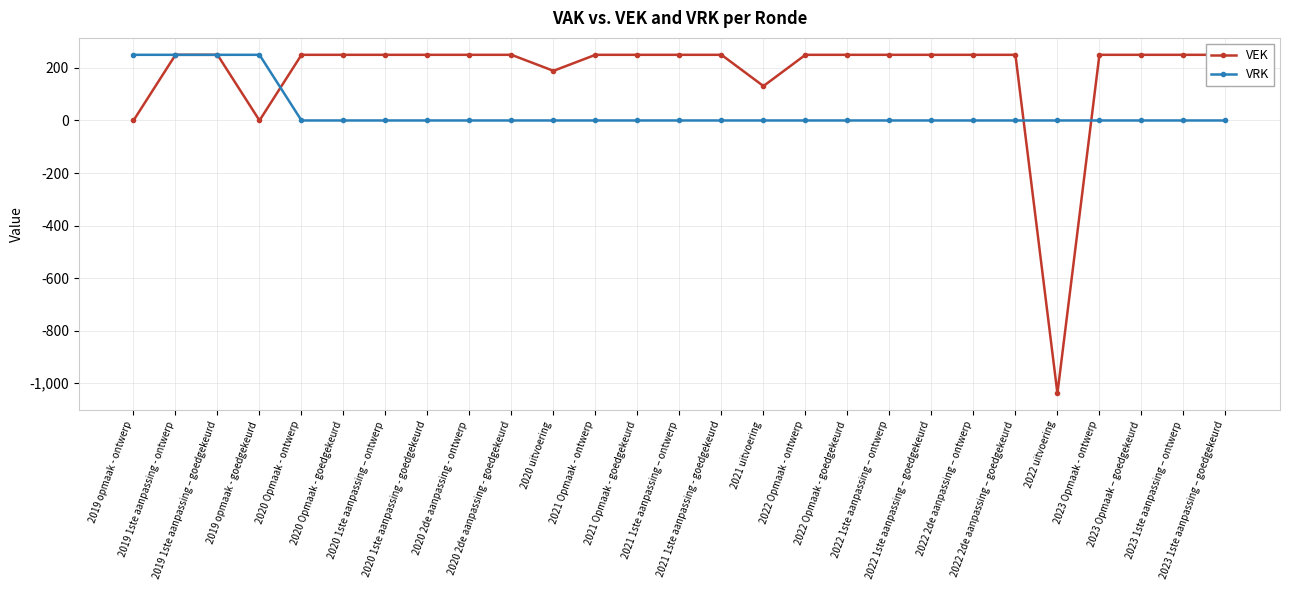

Is the value of VEK at 2019 opmaak - goedgekeurd greater than the value of VRK at 2020 2de aanpassing - ontwerp?

No